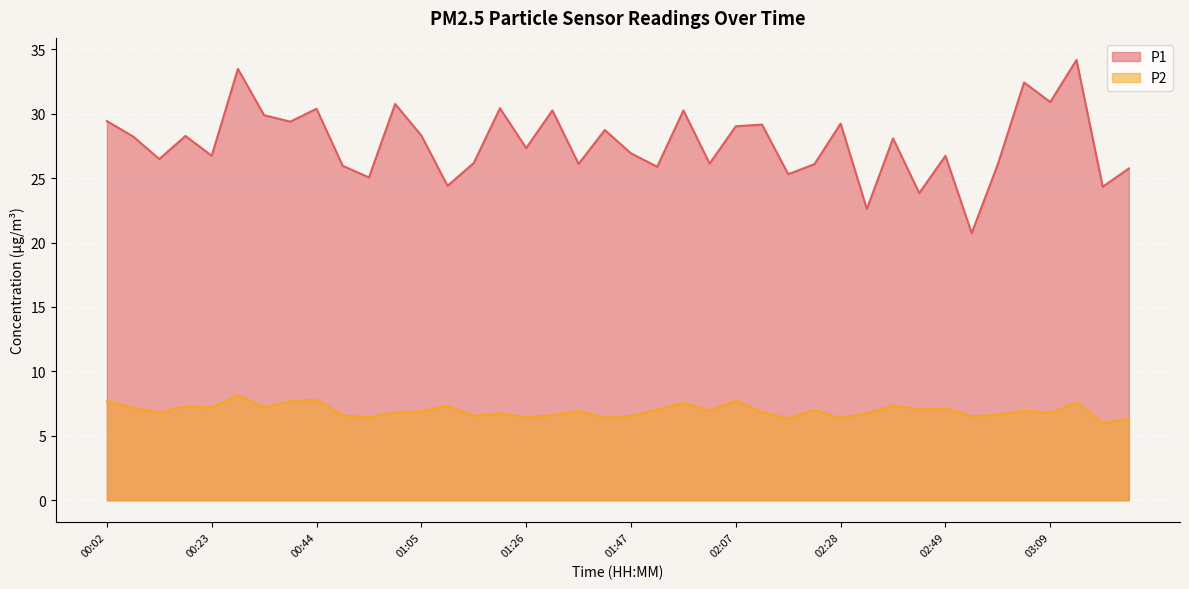

What is the difference between the highest and lowest values at 01:05?

21.4